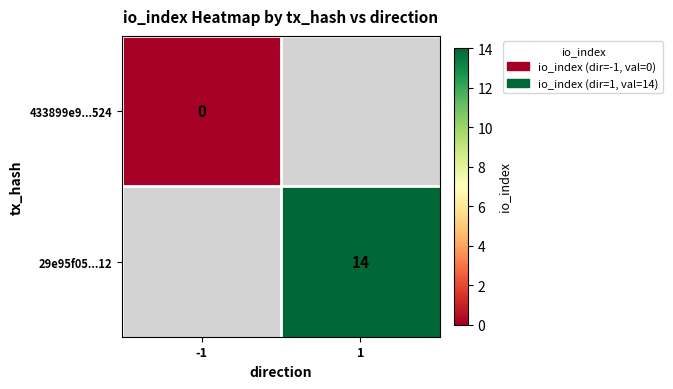

The value of 29e95f05...12 at 1 is 14. True or false?

True